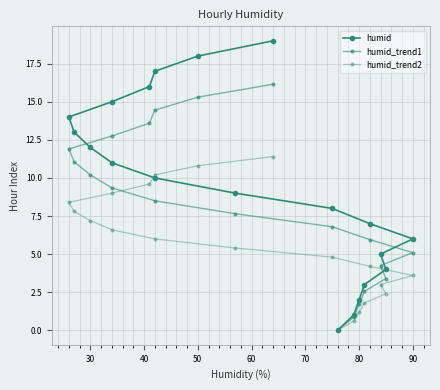

What is the maximum value for humid?

19.0